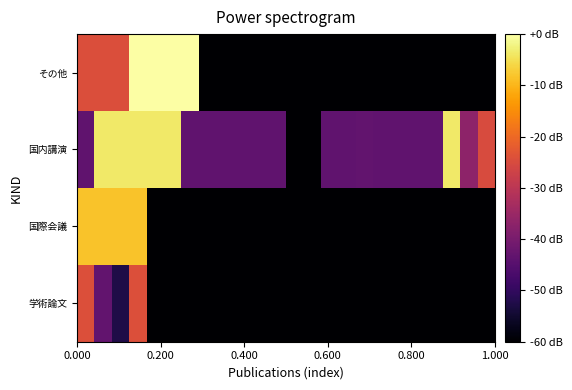

Reading right to left, transcribe all the data shown in this chart.

学術論文: -65.0	-65.0	-65.0	-65.0	-65.0	-65.0	-65.0	-65.0	-65.0	-65.0	-65.0	-65.0	-65.0	-65.0	-65.0	-65.0	-65.0	-65.0	-65.0	-65.0	-24.3	-52.7	-43.3	-24.3
国際会議: -65.0	-65.0	-65.0	-65.0	-65.0	-65.0	-65.0	-65.0	-65.0	-65.0	-65.0	-65.0	-65.0	-65.0	-65.0	-65.0	-65.0	-65.0	-65.0	-65.0	-8.4	-8.4	-8.4	-8.4
国内講演: -24.9	-36.8	-3.7	-43.4	-43.4	-43.4	-43.4	-43.3	-43.4	-43.4	-60.0	-60.0	-43.4	-43.4	-43.4	-43.4	-43.4	-43.4	-3.7	-3.7	-3.7	-3.7	-3.7	-43.4
その他: -65.0	-65.0	-65.0	-65.0	-65.0	-65.0	-65.0	-65.0	-65.0	-65.0	-65.0	-65.0	-65.0	-65.0	-65.0	-65.0	-65.0	0.0	-0.0	-0.0	-0.0	-24.5	-24.5	-24.5